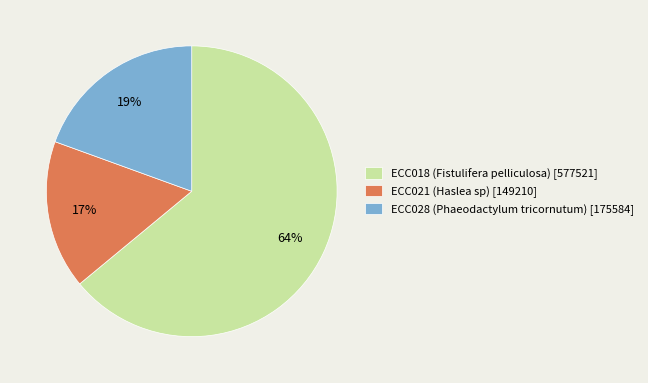

Does ECC018 (Fistulifera pelliculosa) represent more than half of the total?

Yes